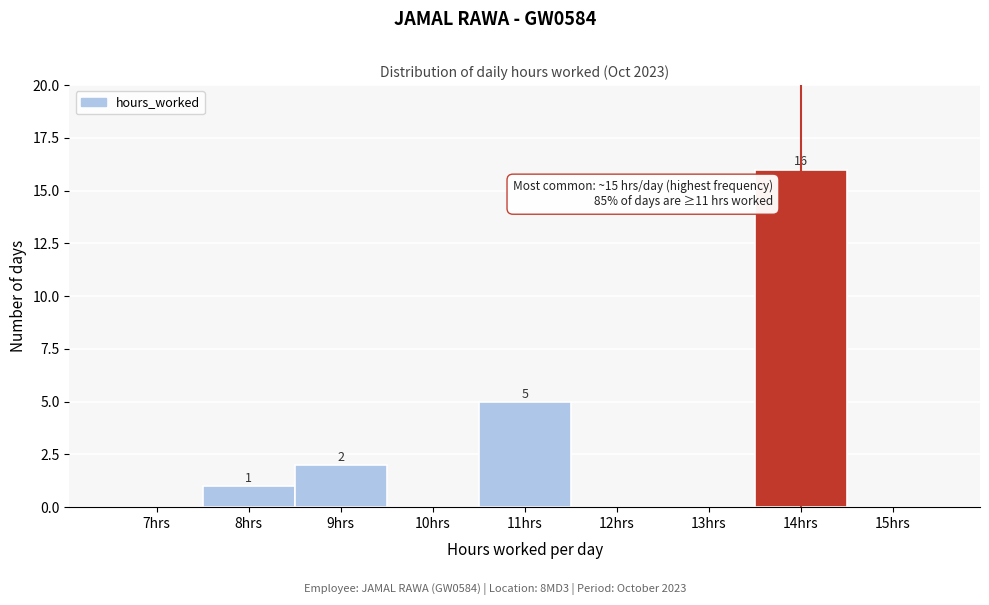

Reading right to left, extract all data points from this chart.

15hrs=0	14hrs=16	13hrs=0	12hrs=0	11hrs=5	10hrs=0	9hrs=2	8hrs=1	7hrs=0